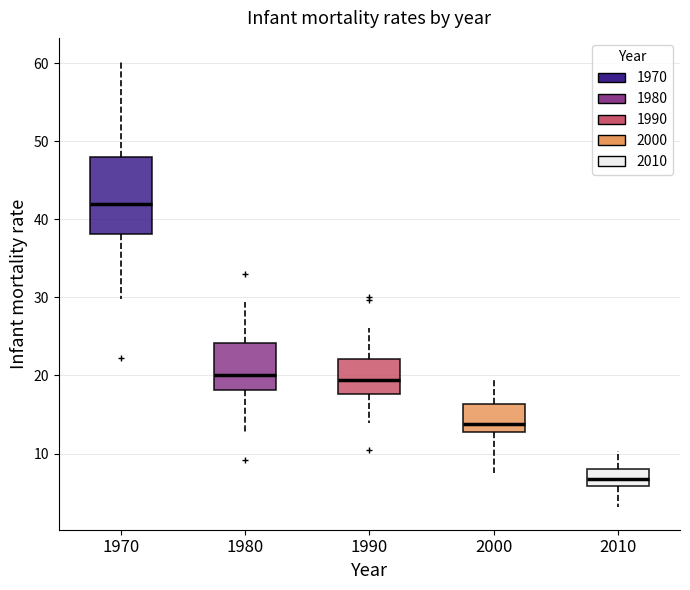

Reading left to right, read every box against the y-axis: the position of its median line, the range the box covers, and the ends of its whiskers. The values are not printed on the chart, so give them approximately, as read against the axis.

1970: median 42, box 38 to 48, whiskers 30 to 60
1980: median 20, box 18 to 24, whiskers 13 to 29
1990: median 19, box 18 to 22, whiskers 14 to 26
2000: median 14, box 13 to 16, whiskers 8 to 20
2010: median 7, box 6 to 8, whiskers 3 to 10